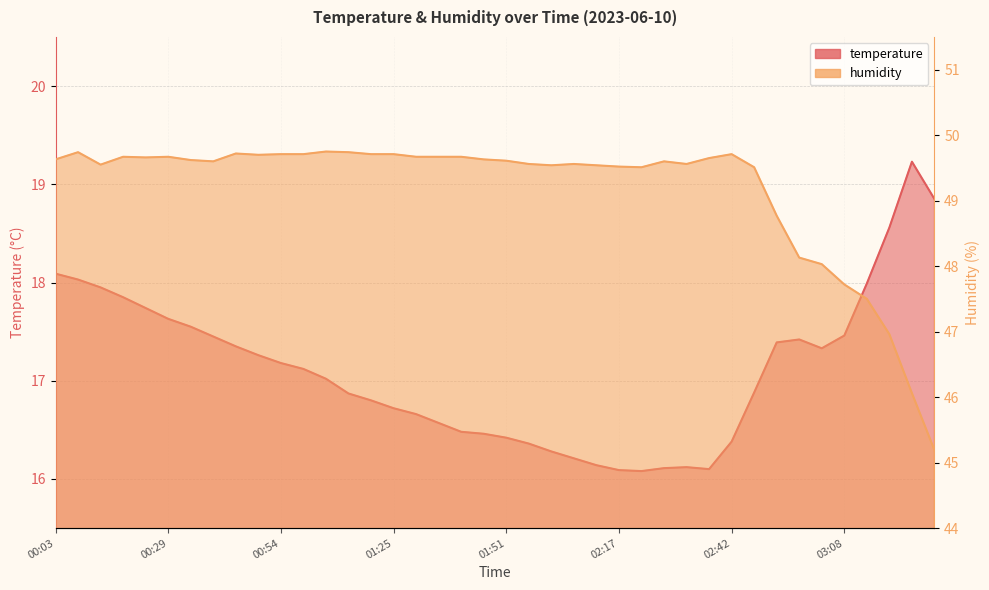

What is the label of the 7th point from the right?

02:57